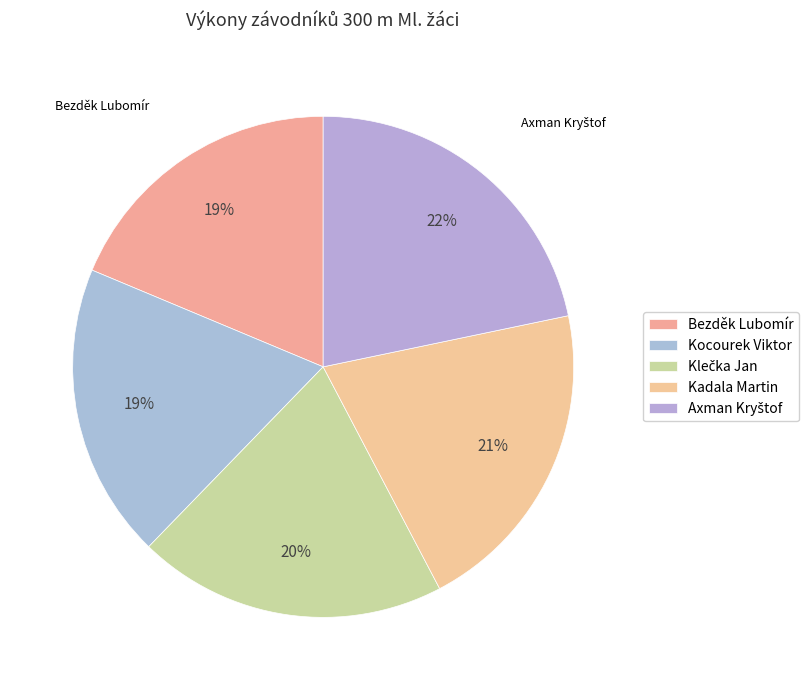

How many slices are in this pie chart?

5